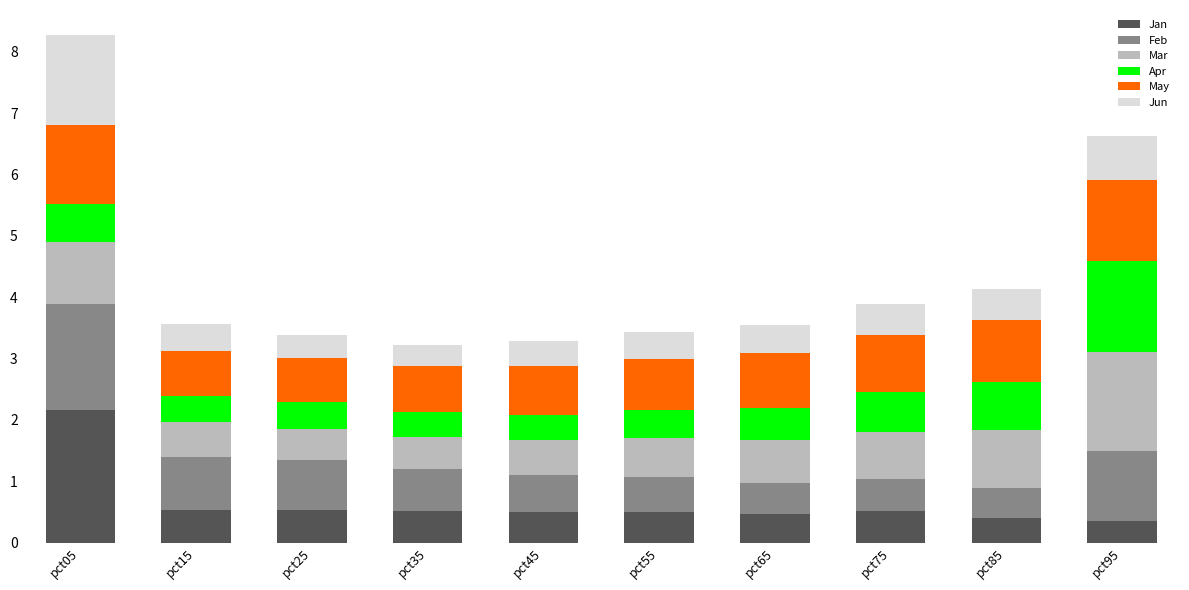

What is the sum of all Jan values?

6.5